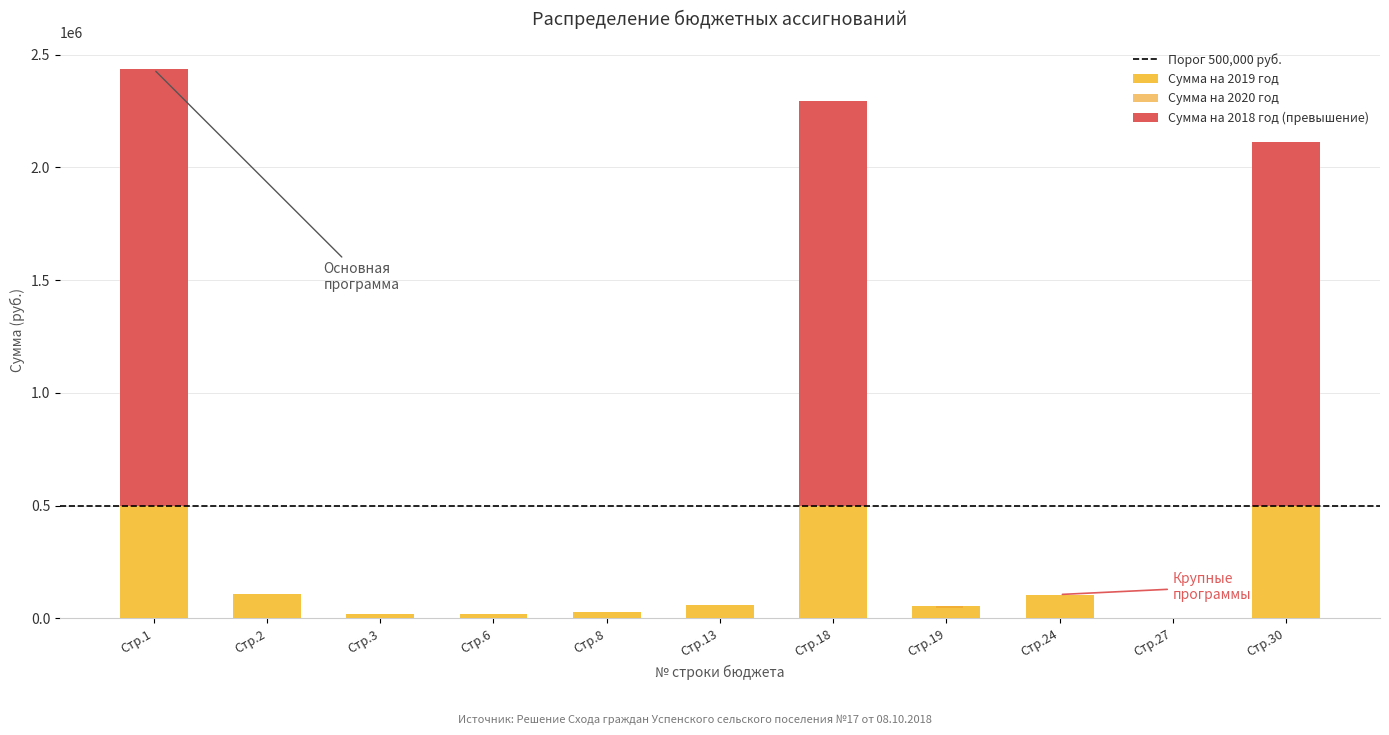

How many bars are there in total?

33